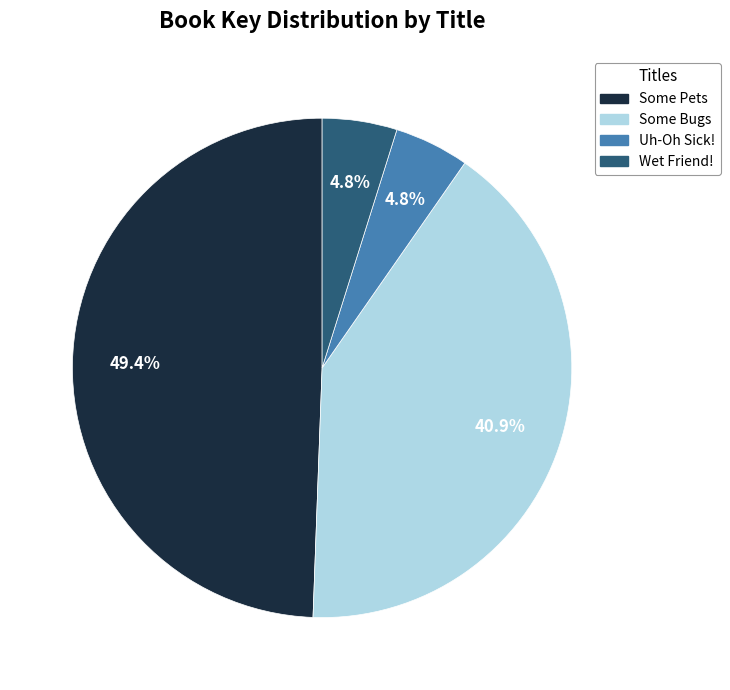

To the nearest percent, what portion does Some Bugs represent?

41%